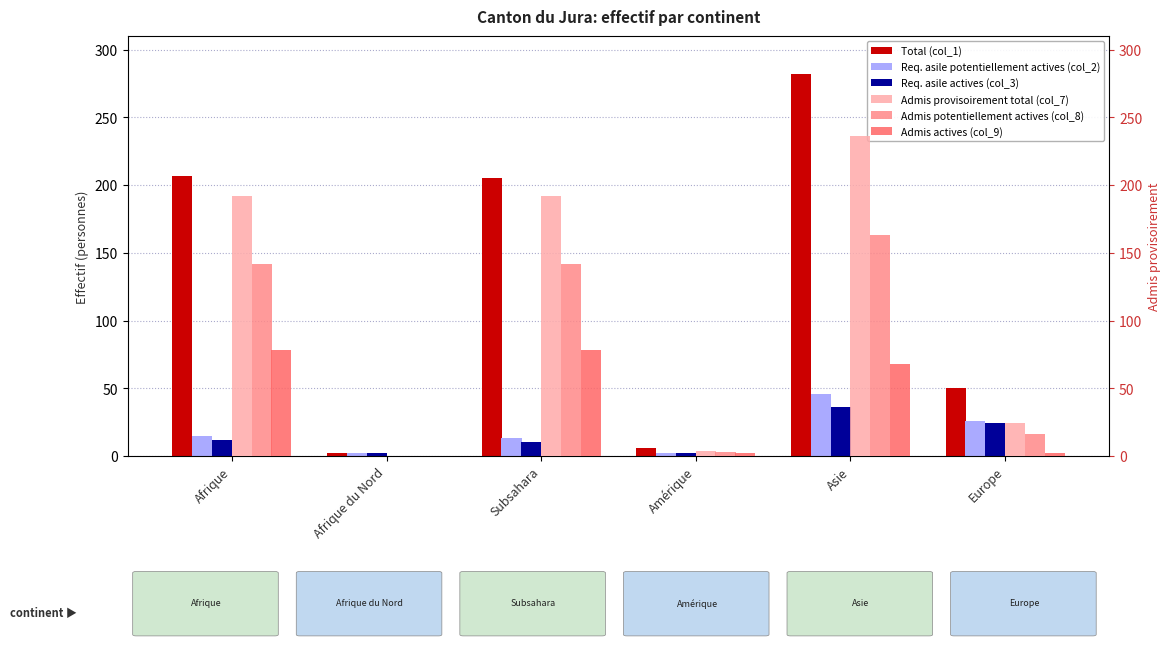

Reading left to right, transcribe all the data shown in this chart.

Total (col_1): 207	2	205	6	282	50
Req. asile potentiellement actives (col_2): 15	2	13	2	46	26
Req. asile actives (col_3): 12	2	10	2	36	24
Admis provisoirement total (col_7): 192	0	192	4	236	24
Admis potentiellement actives (col_8): 142	0	142	3	163	16
Admis actives (col_9): 78	0	78	2	68	2